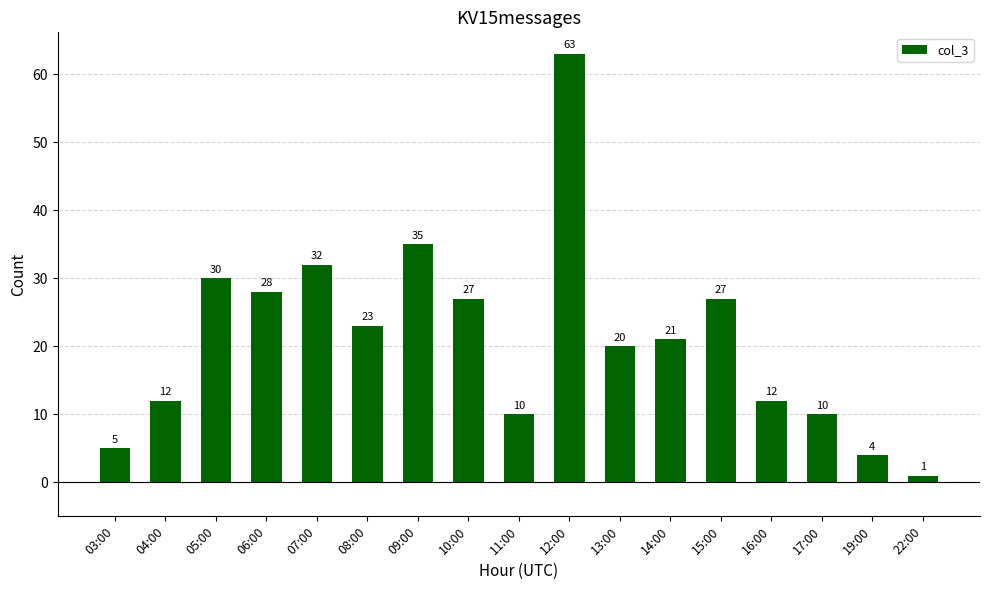

Approximately how many times larger is the value at 12:00 compared to 22:00?

63.0